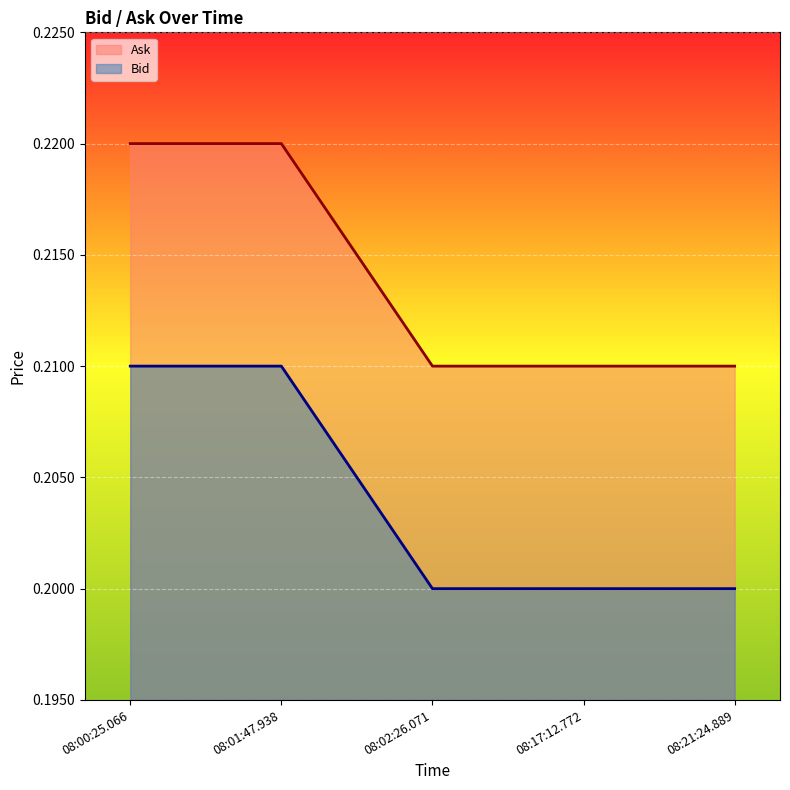

Does the chart display data point markers on the line(s)?

No